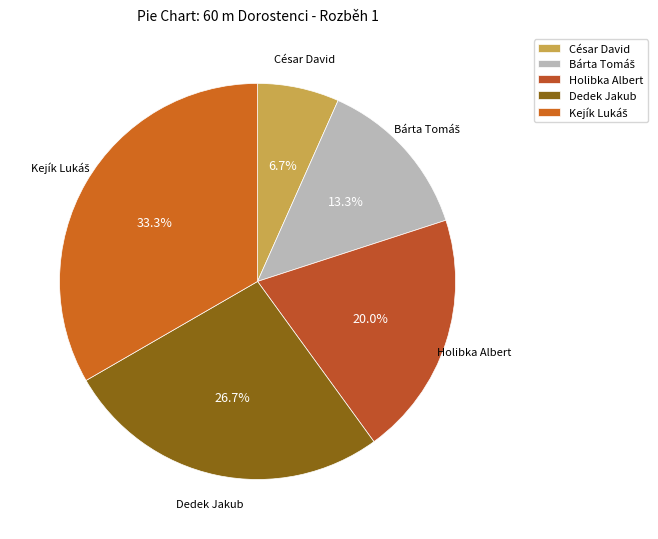

Does any single category account for the majority?

No